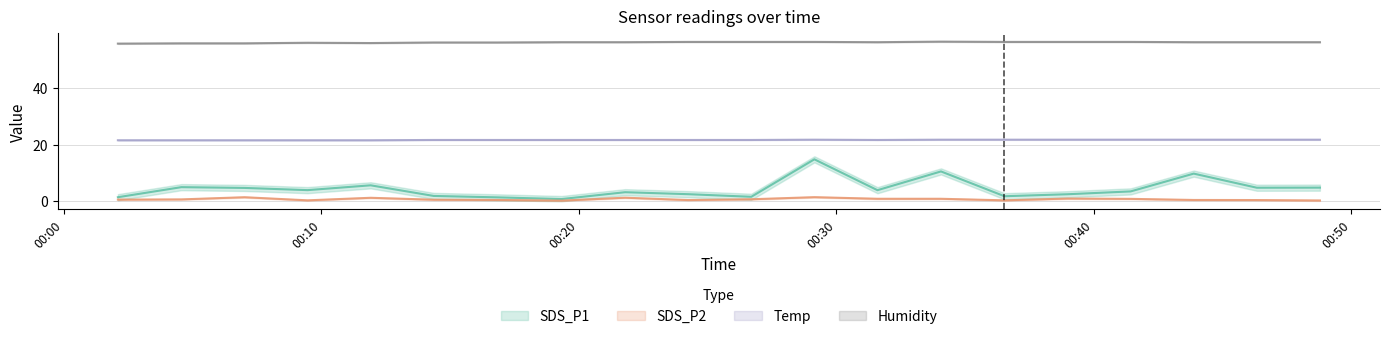

What is the total value across all series at 2021/10/30 00:31:36?

82.4